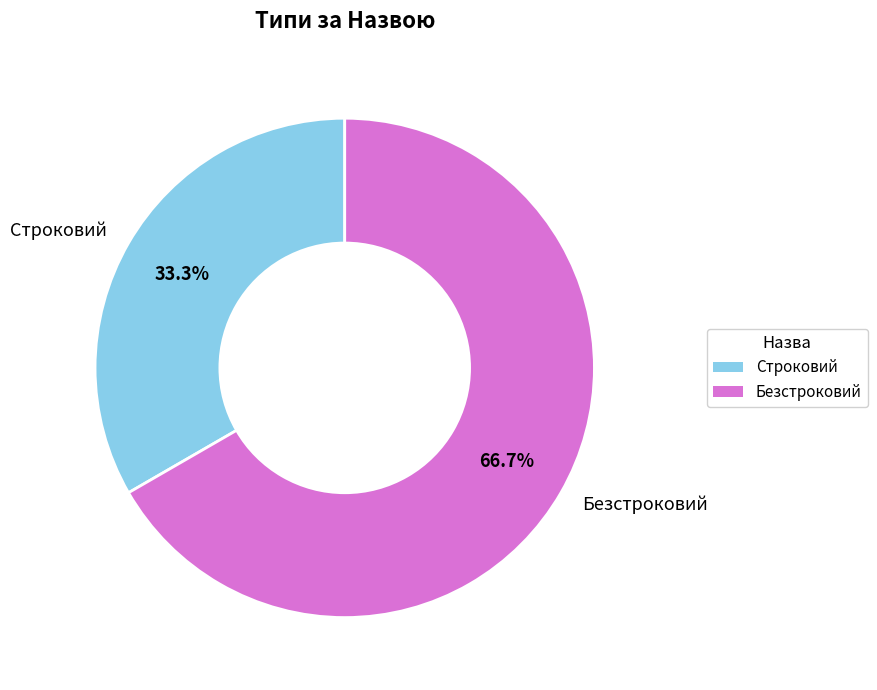

Does any single category account for the majority?

Yes